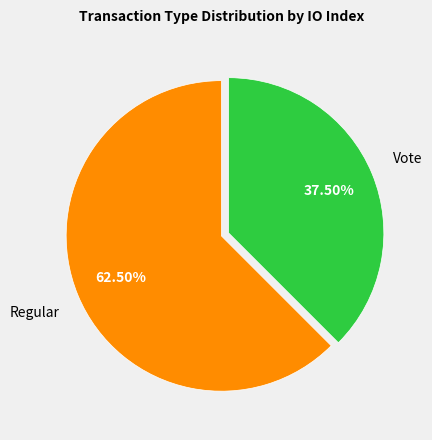

Does any single category account for the majority?

Yes